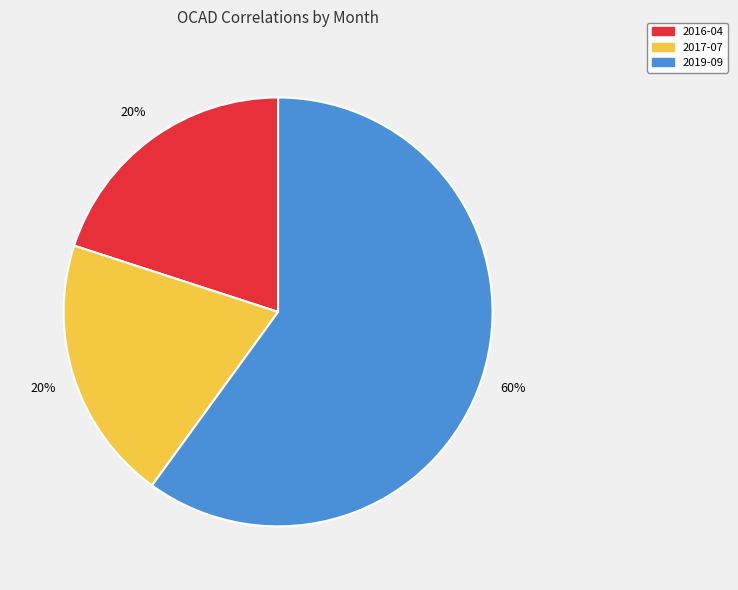

The 2019-09 slice represents 74% of the pie. True or false?

False